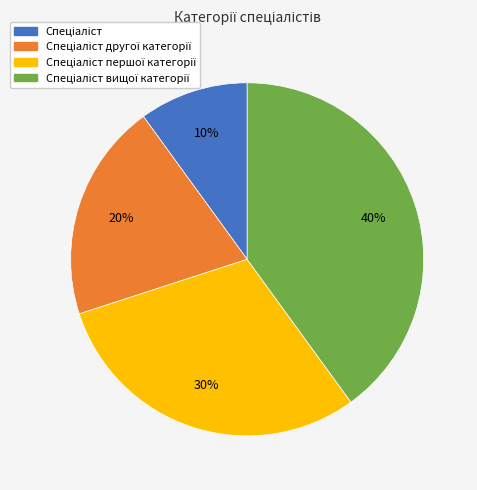

To the nearest percent, what is the average slice percentage?

25%